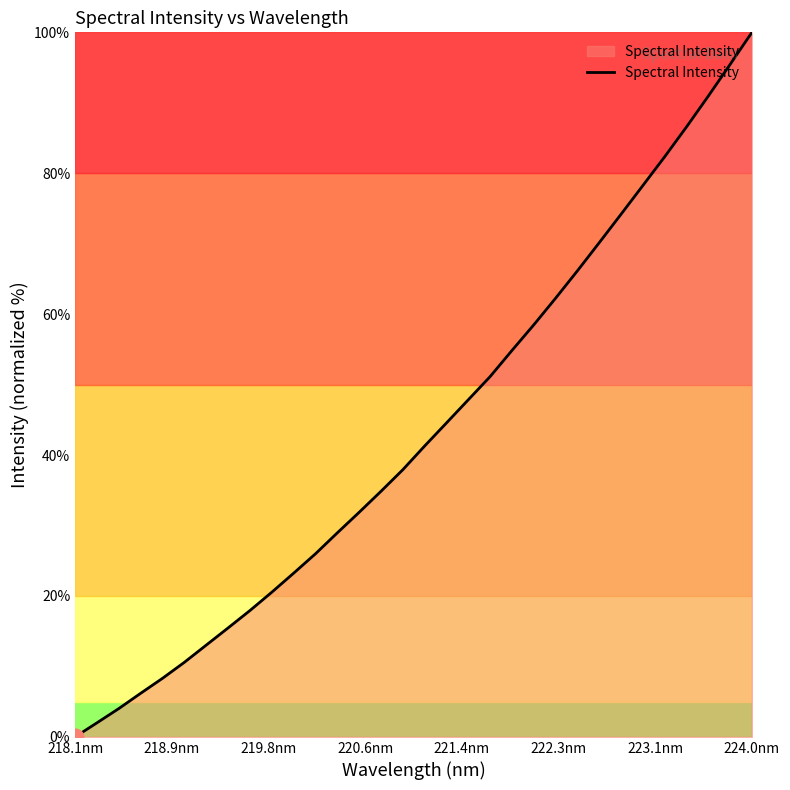

Does the chart have visible grid lines?

No